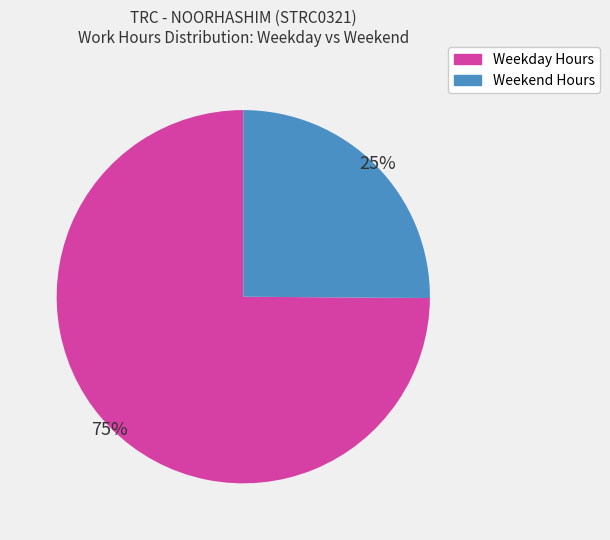

Is there a majority slice in this chart?

Yes